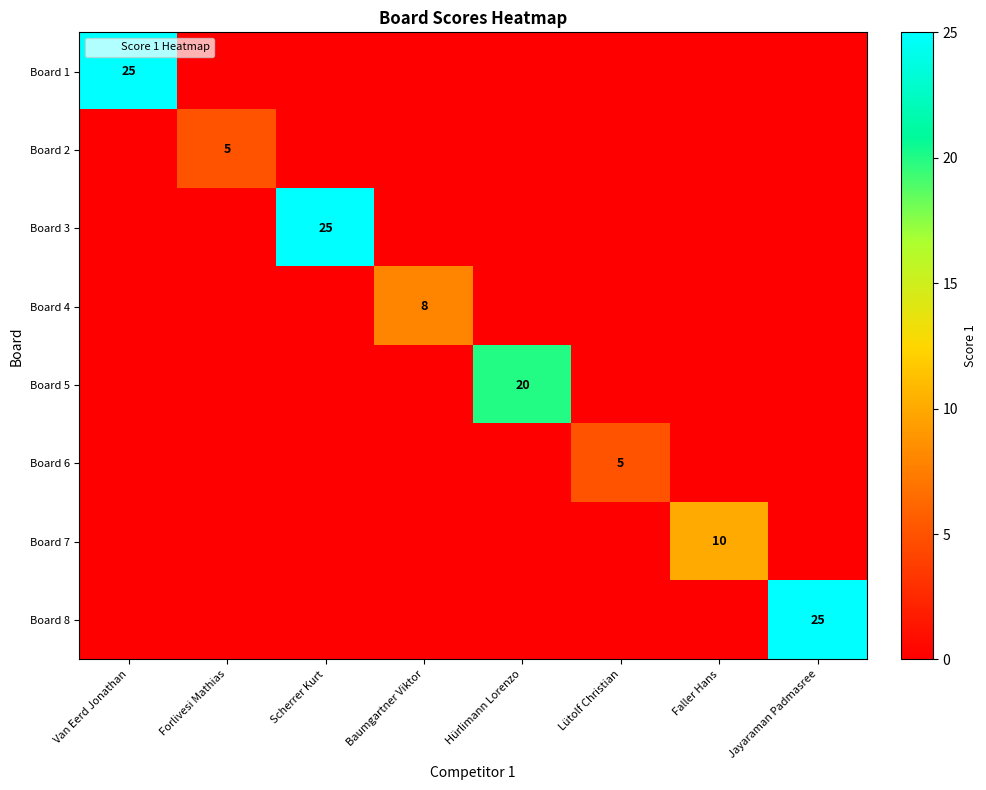

How many data points does each series have?

8